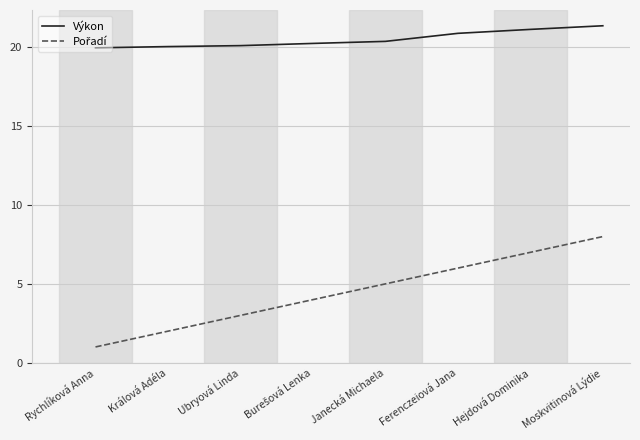

What position from the right is Janecká Michaela?

4